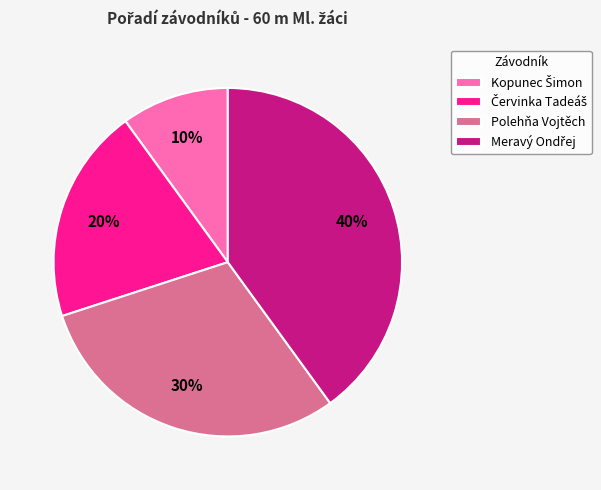

Count the number of slices in the pie.

4